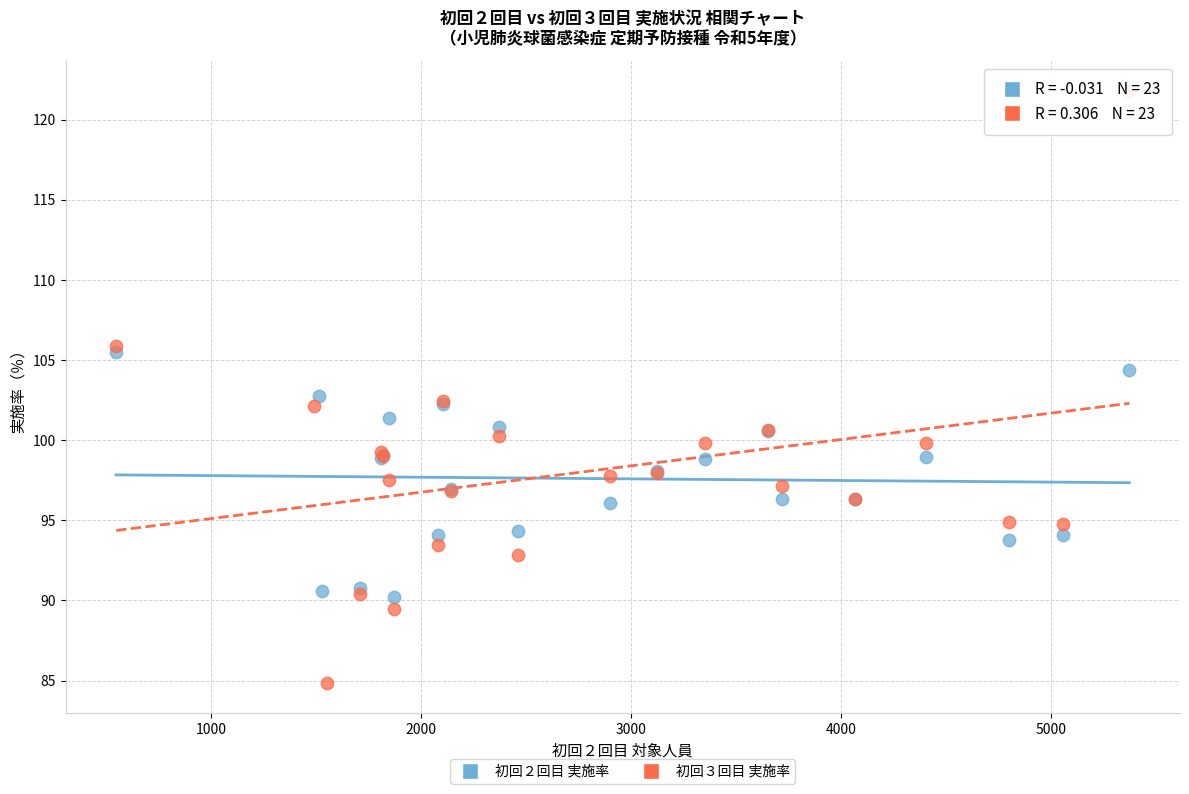

Which series contains the highest Y value?

初回３回目 実施率